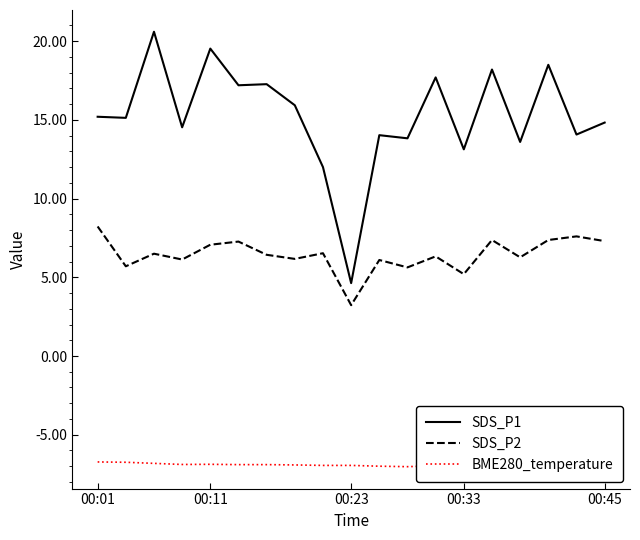

True or false: SDS_P2 and BME280_temperature cross at least once.

False